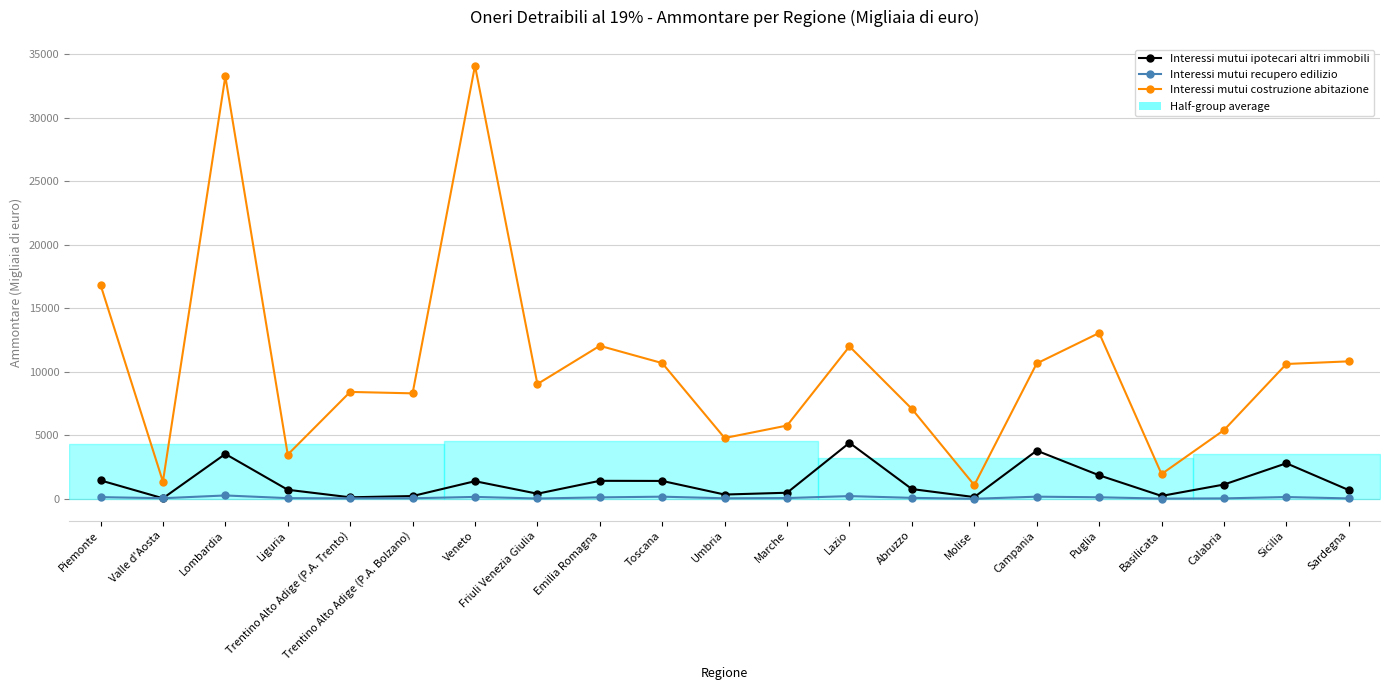

What is the total value across all series at Sardegna?

11543